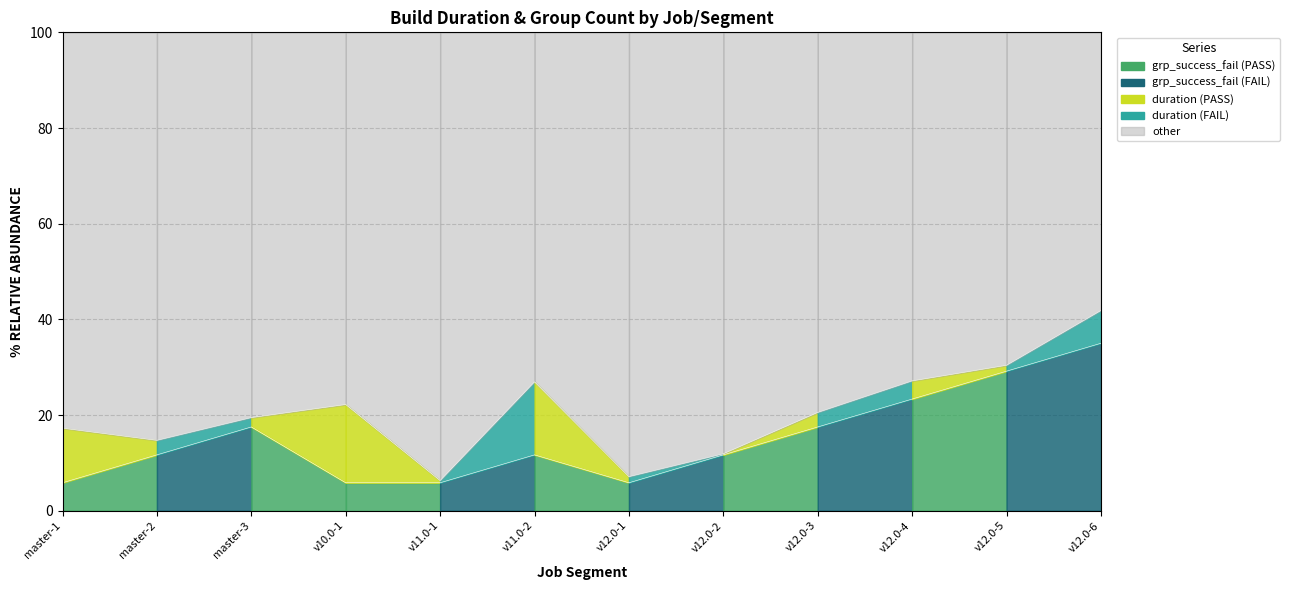

What is the difference between the values at v11.0-2 and v11.0-1?

5.8